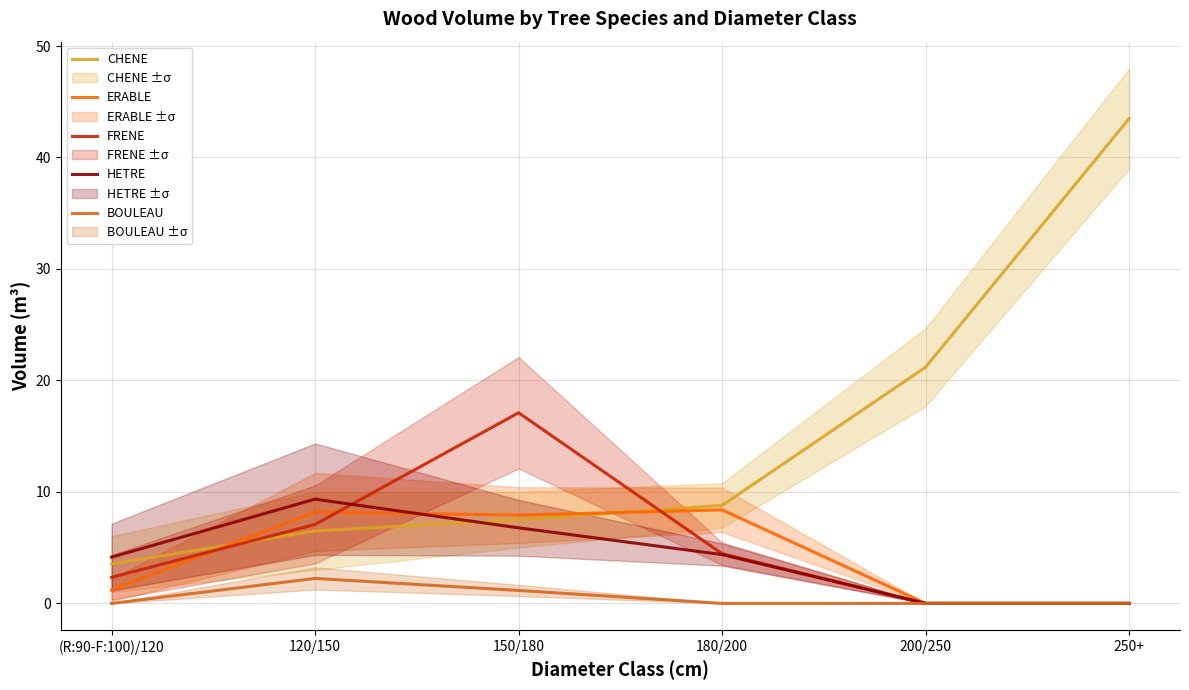

The value of BOULEAU at 150/180 is 2.1. True or false?

False